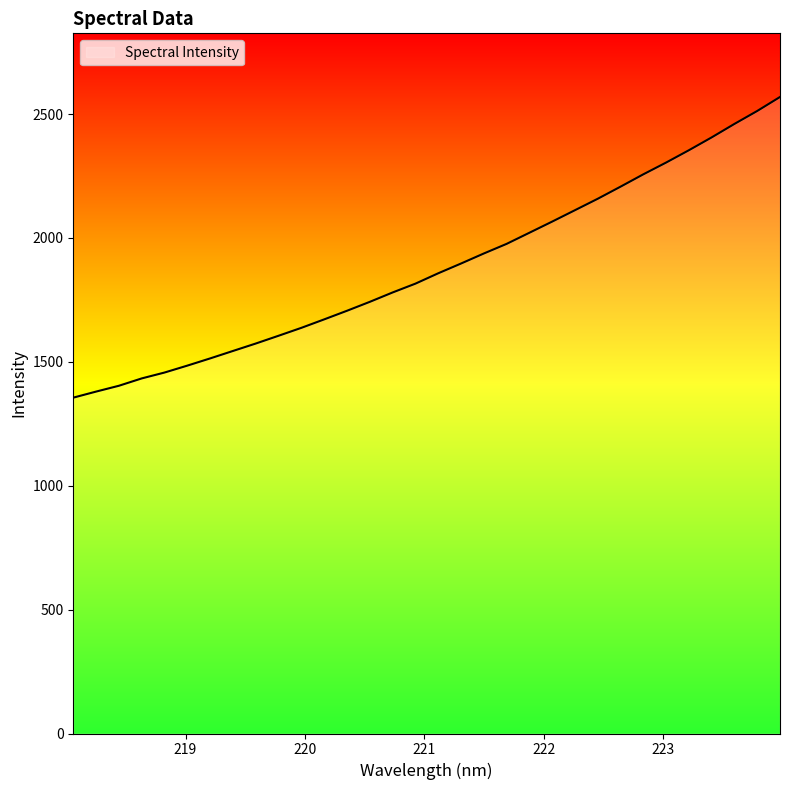

What is the difference between the maximum and minimum values?

1213.5